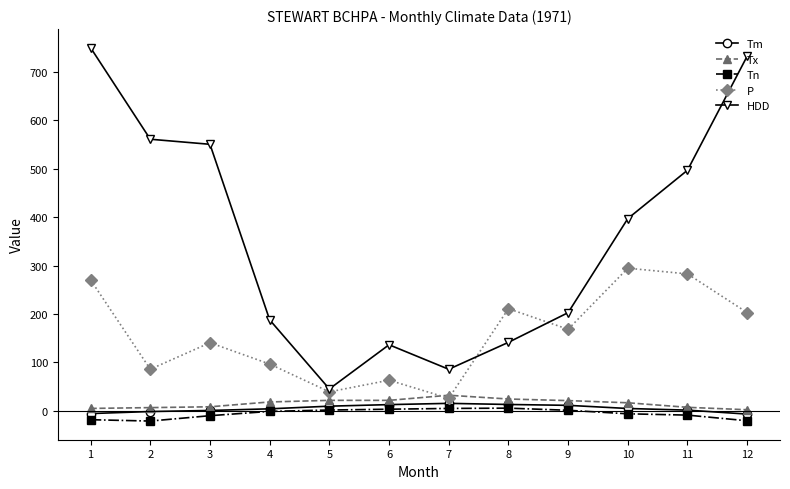

Is the value of Tm at 11 greater than the value of HDD at 3?

No